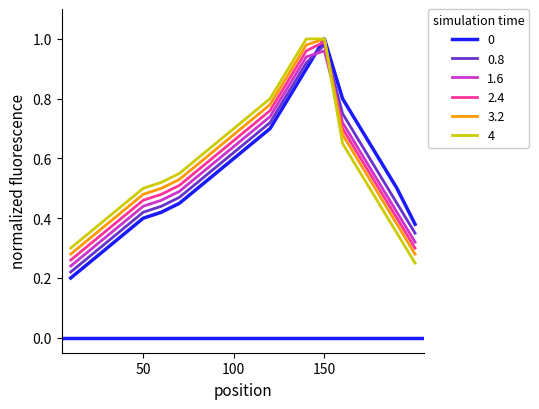

How many lines are shown in the chart?

6